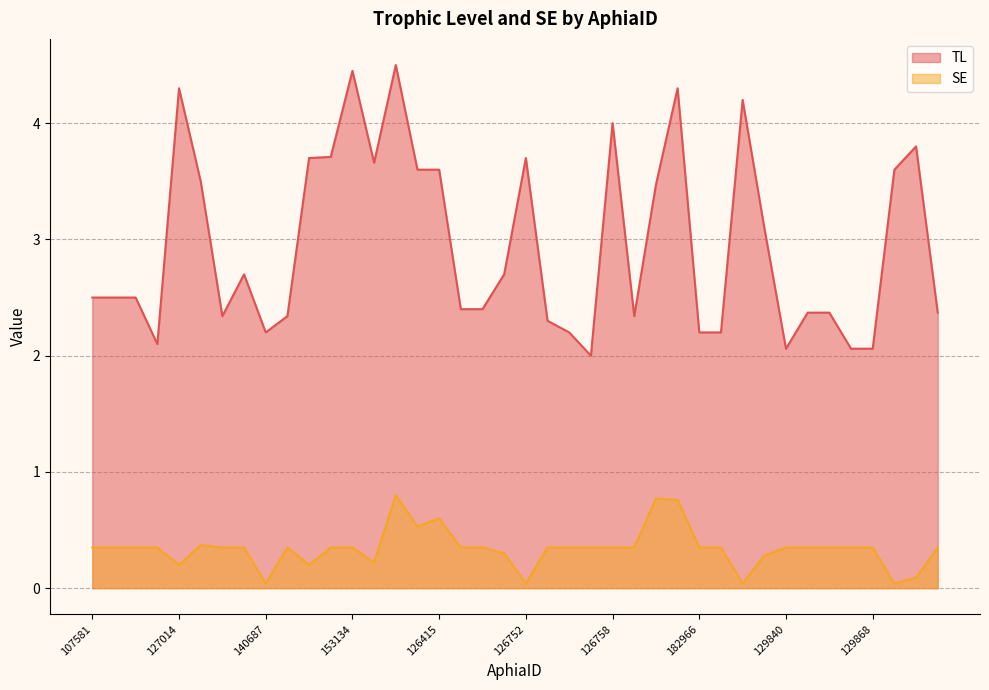

How many lines are shown in the chart?

2